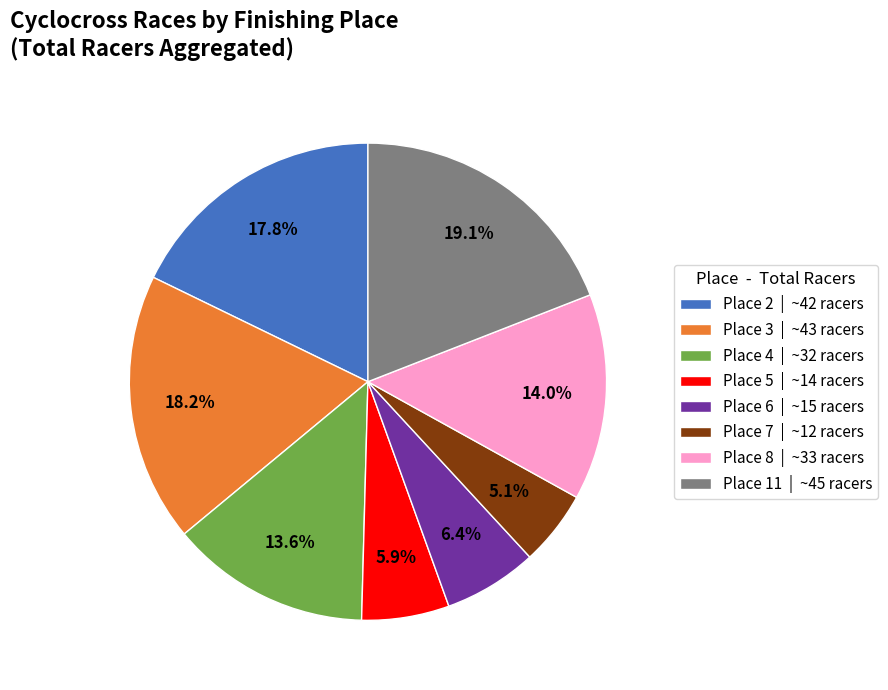

To the nearest percent, what is the difference between the Place 11 and Place 5 slice percentages?

13%